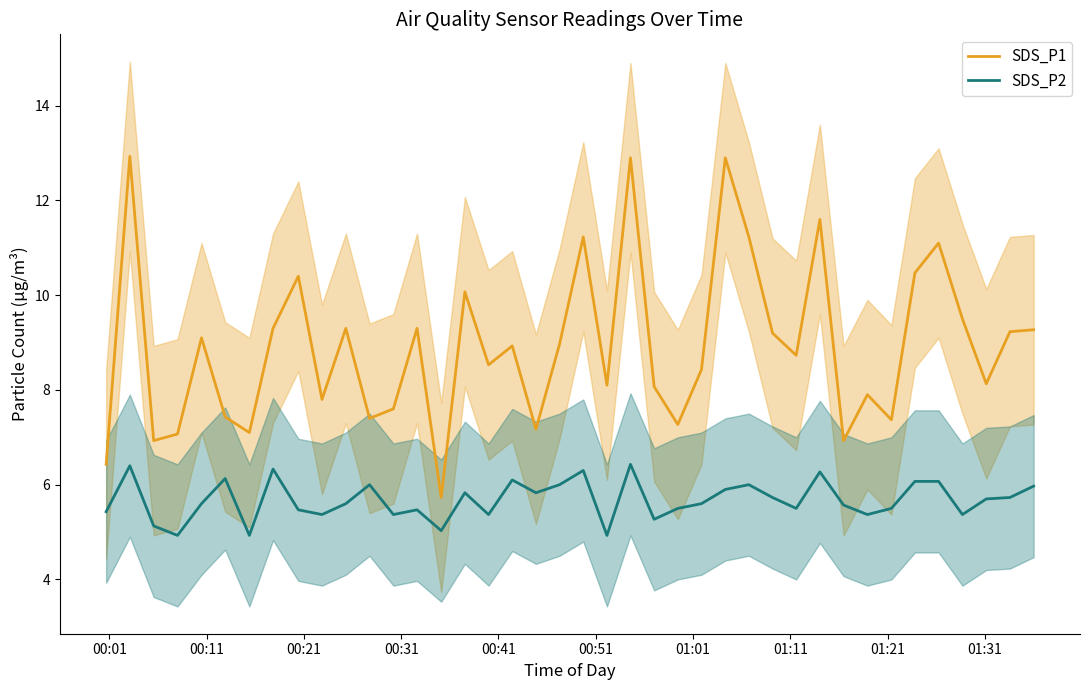

Which series has the largest total across all categories?

SDS_P1